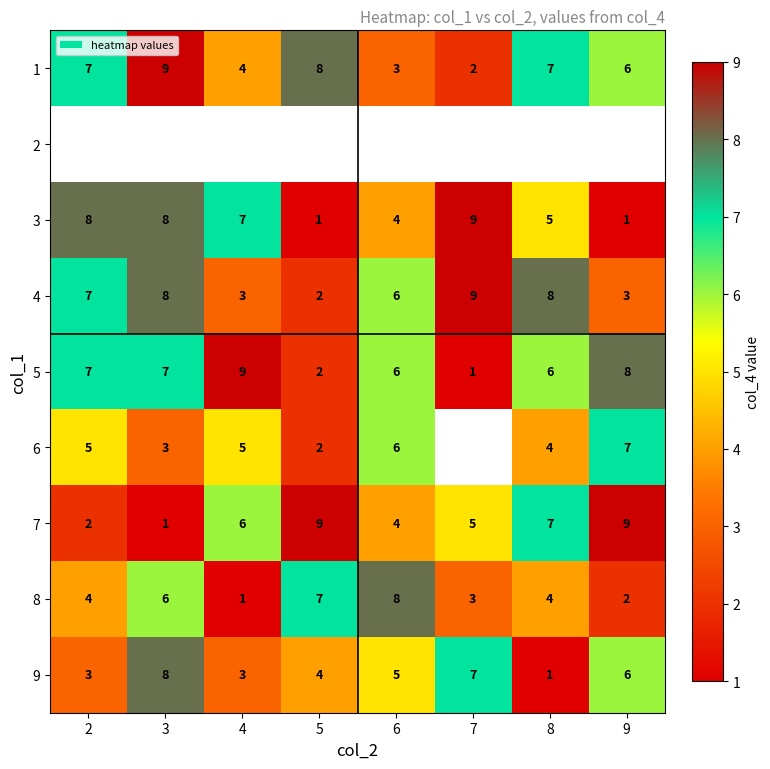

Which category has the highest value in the 3 series?

7